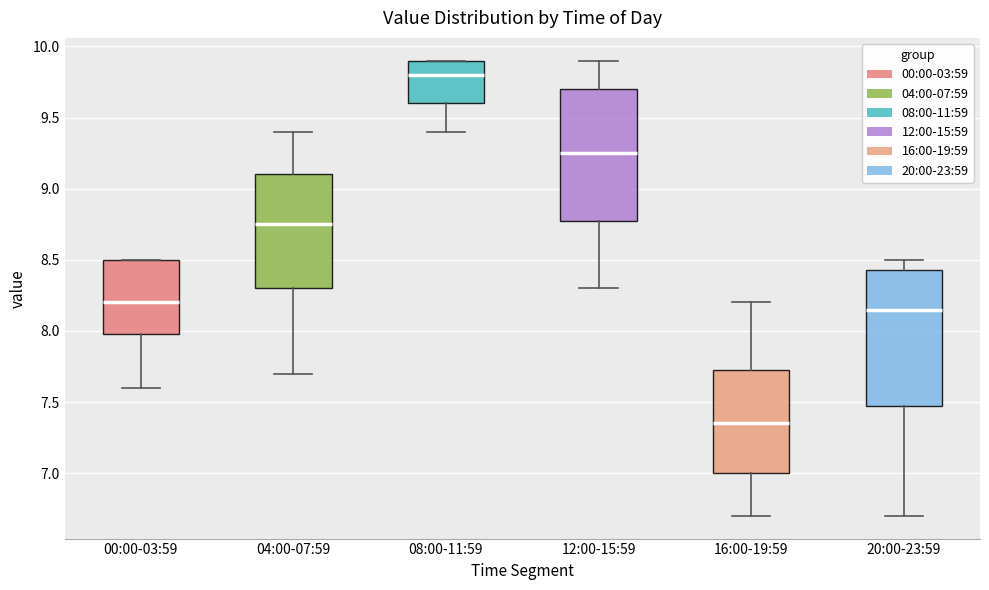

Reading left to right, read every box against the y-axis: the position of its median line, the range the box covers, and the ends of its whiskers. The values are not printed on the chart, so give them approximately, as read against the axis.

00:00-03:59: median 8.20, box 8.00 to 8.50, whiskers 7.60 to 8.50
04:00-07:59: median 8.75, box 8.30 to 9.10, whiskers 7.70 to 9.40
08:00-11:59: median 9.80, box 9.60 to 9.90, whiskers 9.40 to 9.90
12:00-15:59: median 9.25, box 8.80 to 9.70, whiskers 8.30 to 9.90
16:00-19:59: median 7.35, box 7.00 to 7.75, whiskers 6.70 to 8.20
20:00-23:59: median 8.15, box 7.50 to 8.45, whiskers 6.70 to 8.50